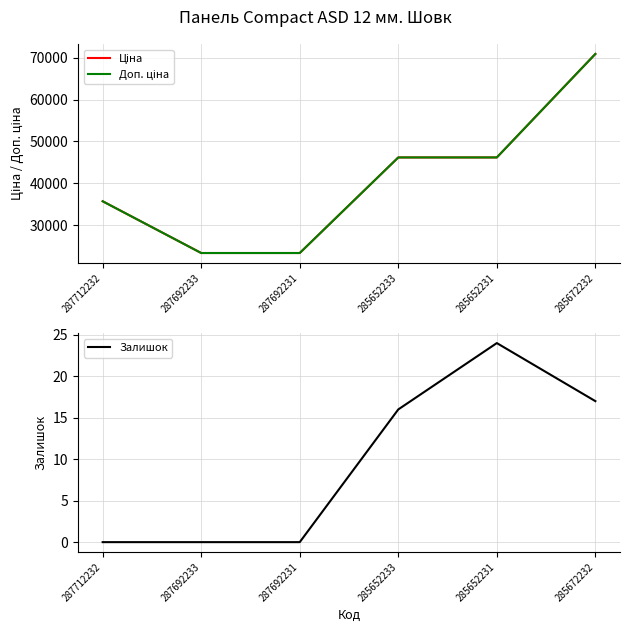

Reading right to left, extract all data points from this chart.

Ціна: 285672232=70906.0	285652231=46143.9	285652233=46143.9	287692231=23278.2	287692233=23278.2	287712232=35659.4
Доп. ціна: 285672232=70906.0	285652231=46143.9	285652233=46143.9	287692231=23278.2	287692233=23278.2	287712232=35659.4
Залишок: 285672232=17.0	285652231=24.0	285652233=16.0	287692231=0.0	287692233=0.0	287712232=0.0